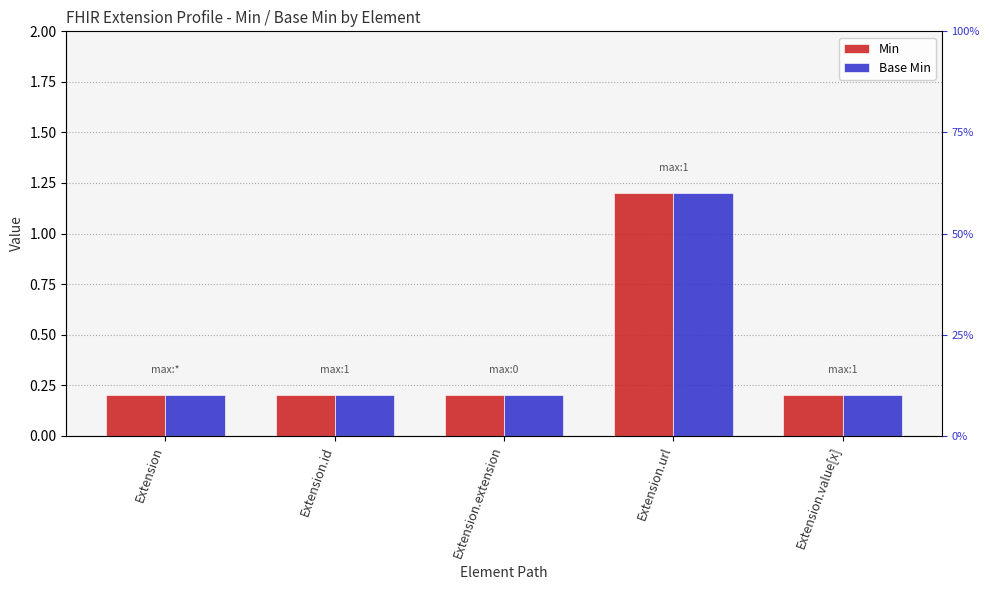

What is the approximate value of Base Min at Extension.value[x]?

0.2